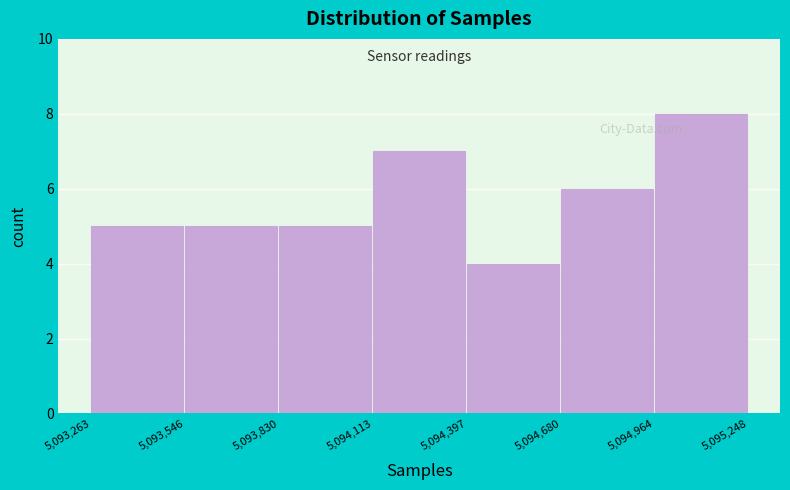

Reading left to right, transcribe this chart: for each bar, give the range it covers on the x-axis and its height. The values are not printed on the chart, so give them approximately, as read against the axis.

5,093,263 to 5,093,546: 5
5,093,546 to 5,093,830: 5
5,093,830 to 5,094,113: 5
5,094,113 to 5,094,397: 7
5,094,397 to 5,094,680: 4
5,094,680 to 5,094,964: 6
5,094,964 to 5,095,248: 8